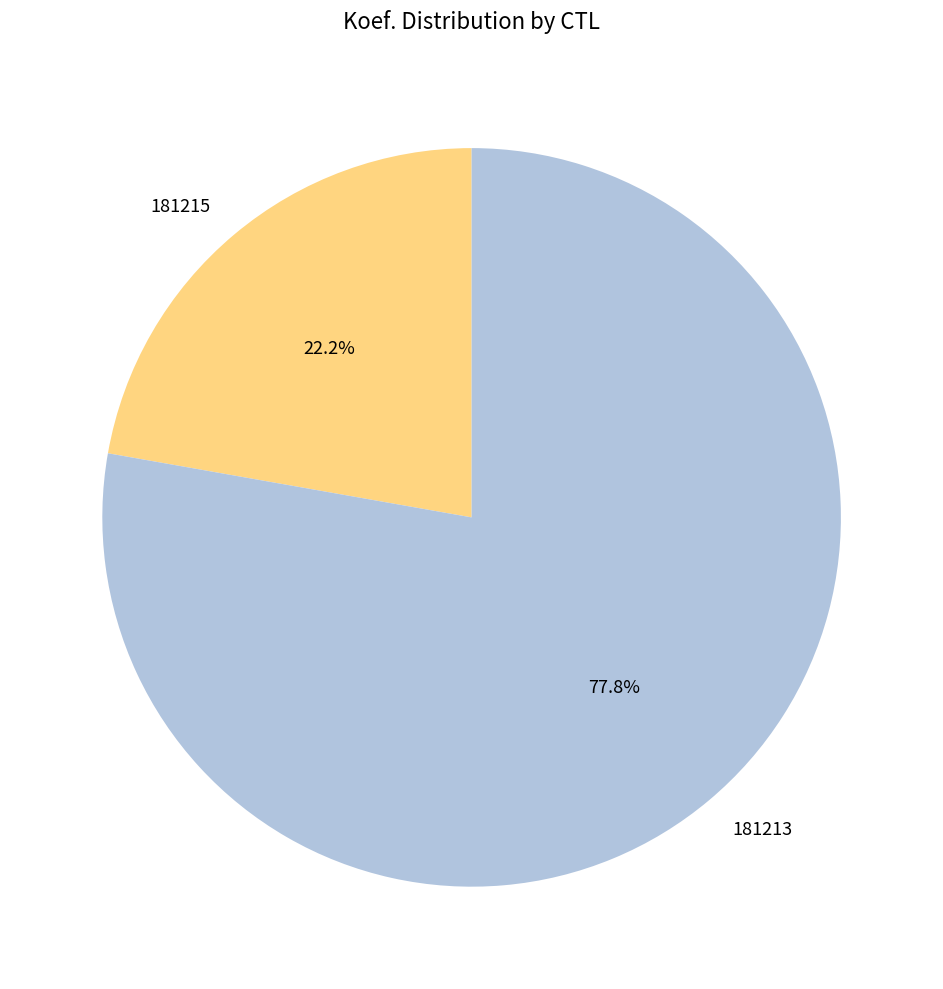

To the nearest percent, what is the average slice percentage?

50%